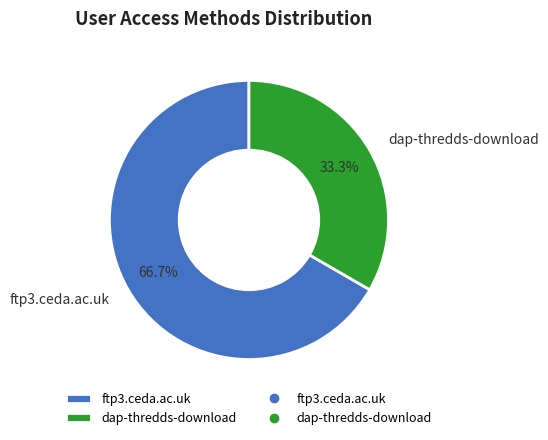

Does any single category account for the majority?

Yes